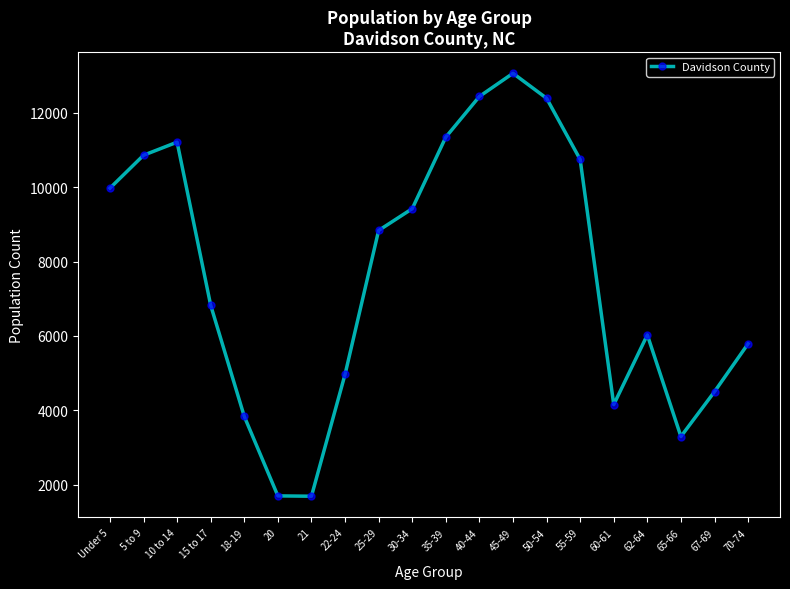

Between 20 and 67-69, which is larger?

67-69